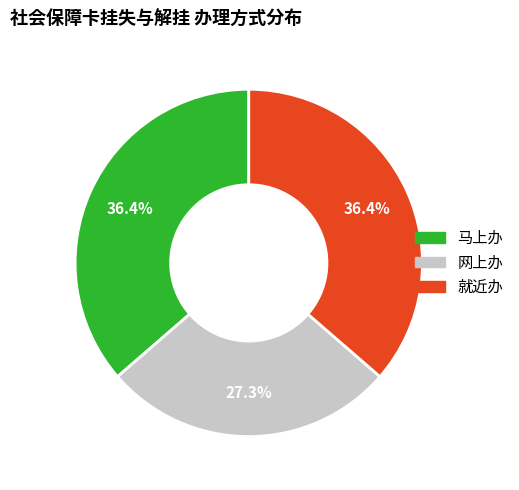

Approximately how many times larger is the value at 就近办 compared to 马上办?

1.0